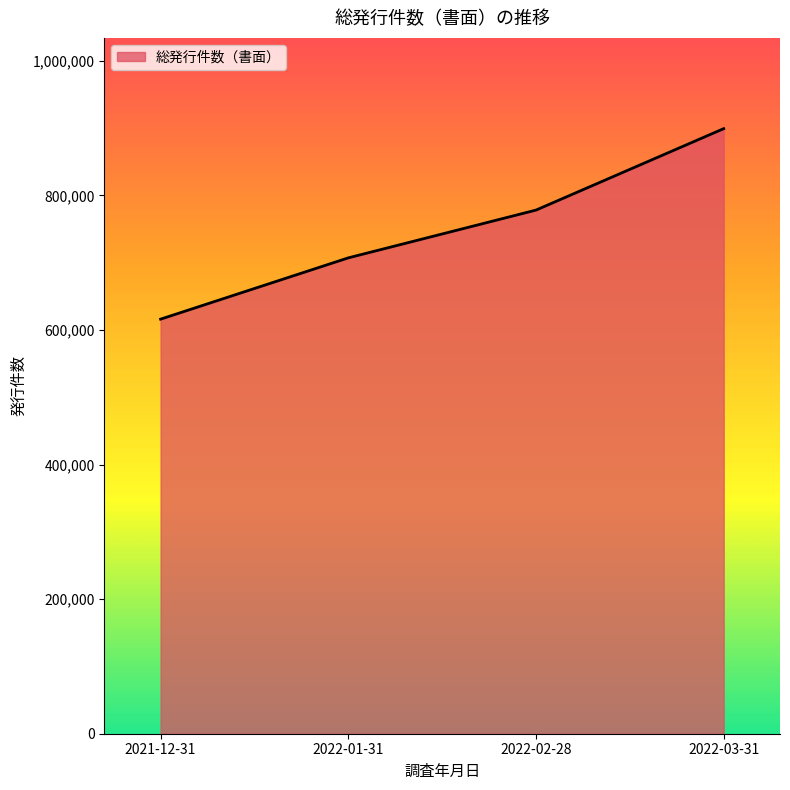

Count the number of data series in this chart.

1